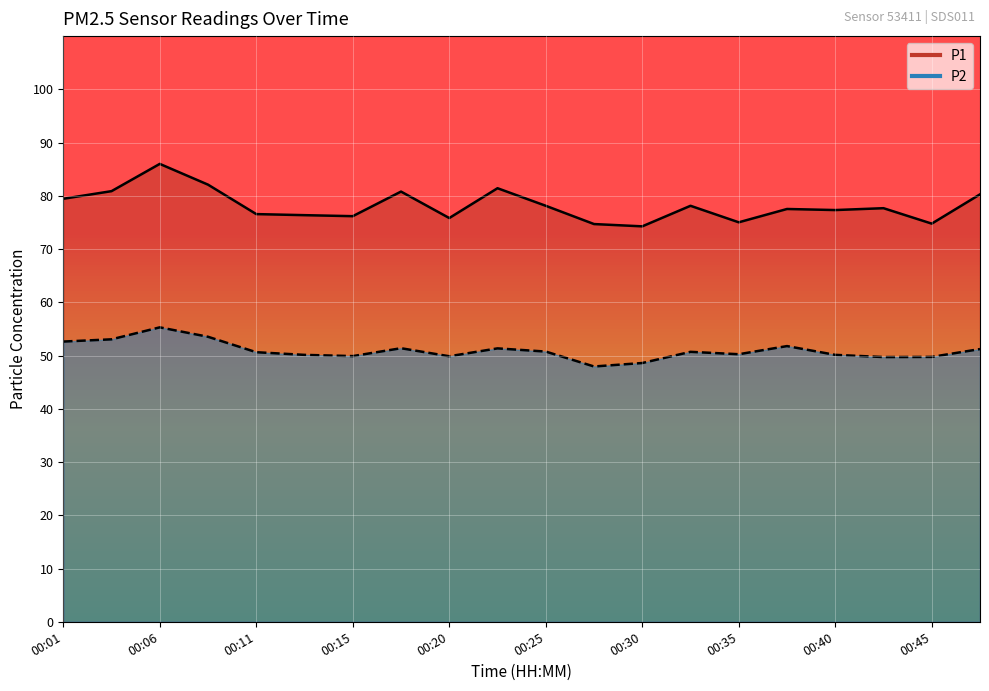

Which series changed the most between 00:18 and 00:40?

P1